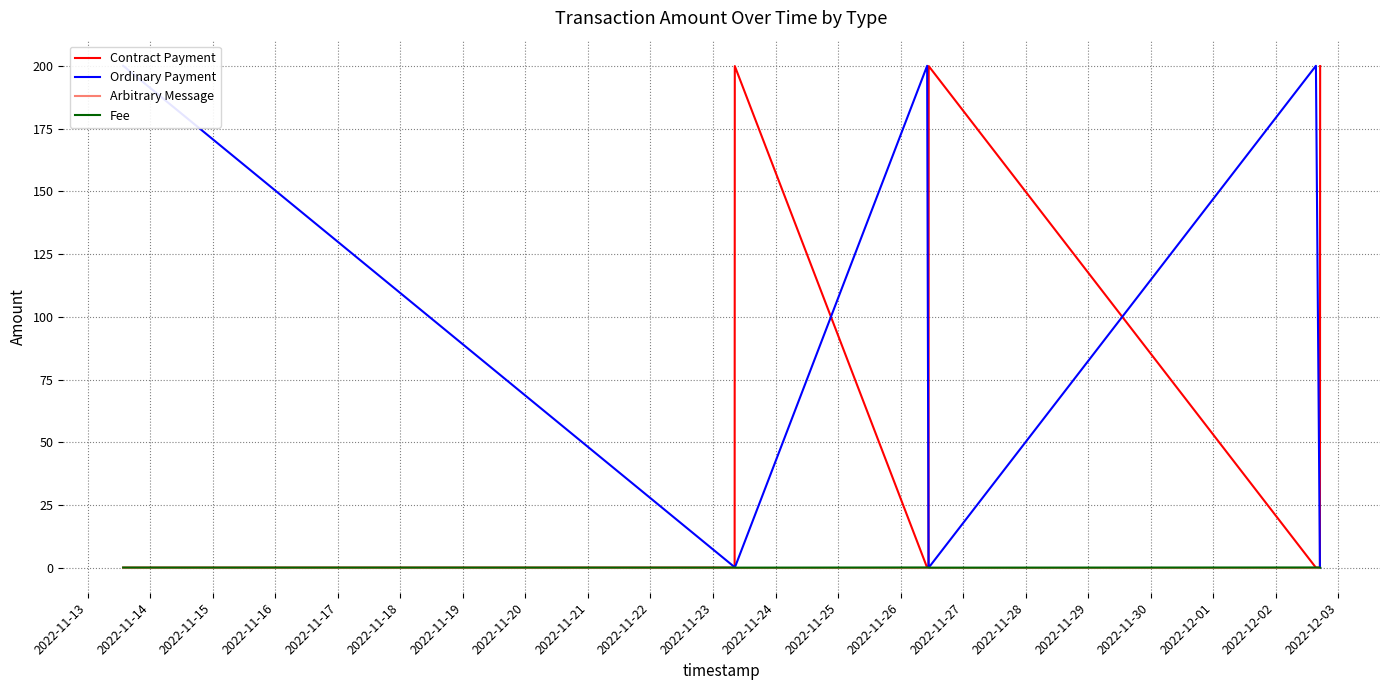

Which has a higher value, 2022-11-14 or 2022-11-19?

2022-11-14